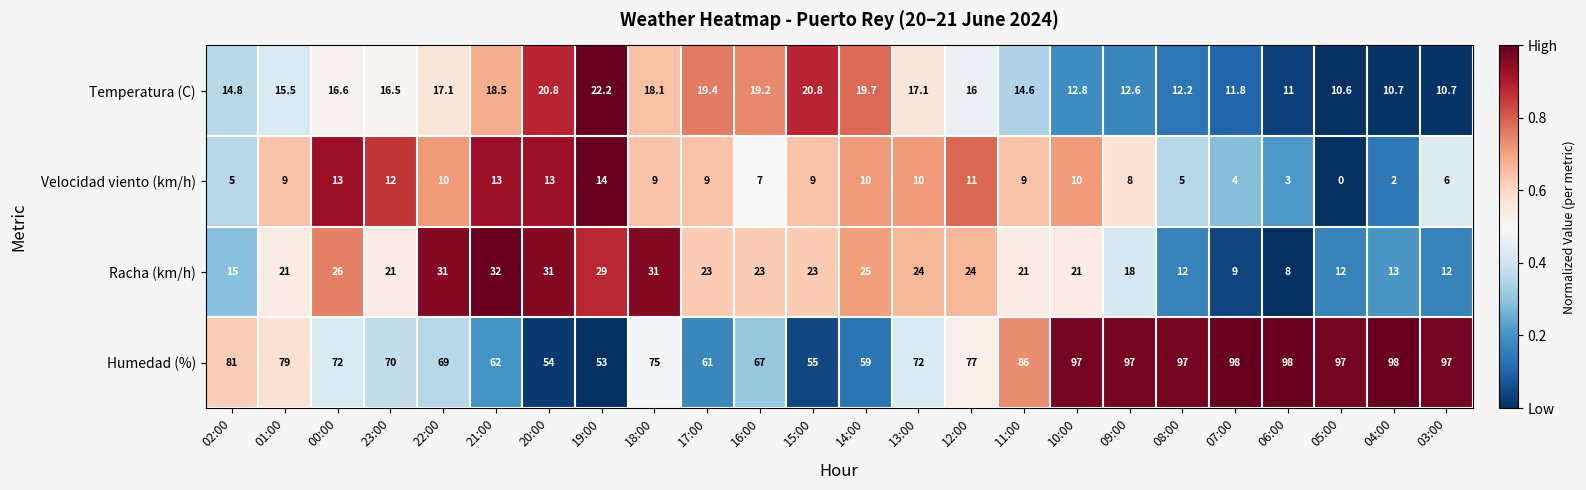

At which label does Racha (km/h) reach its minimum?

06:00